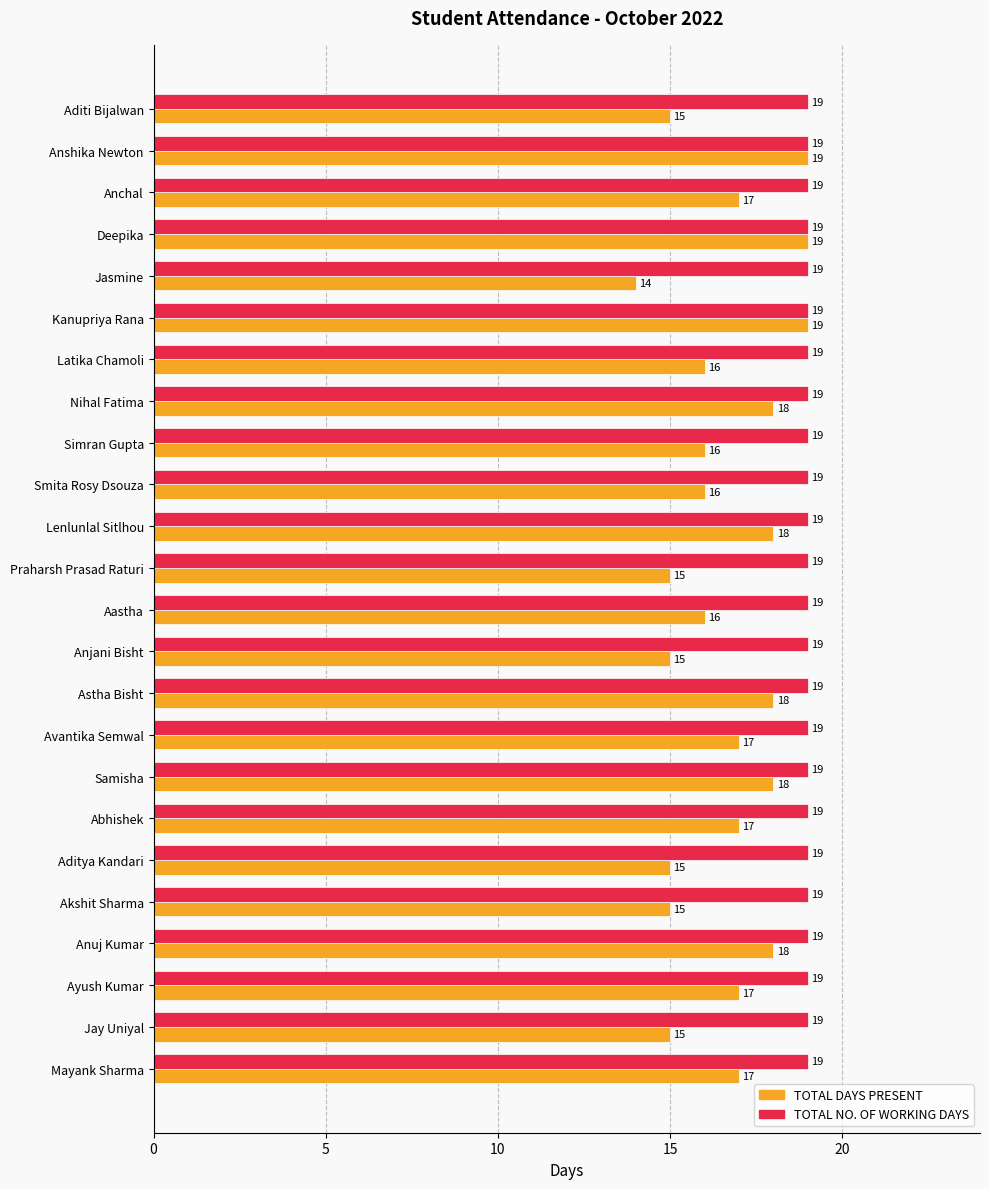

What are all the series names shown in the legend?

TOTAL DAYS PRESENT, TOTAL NO. OF WORKING DAYS